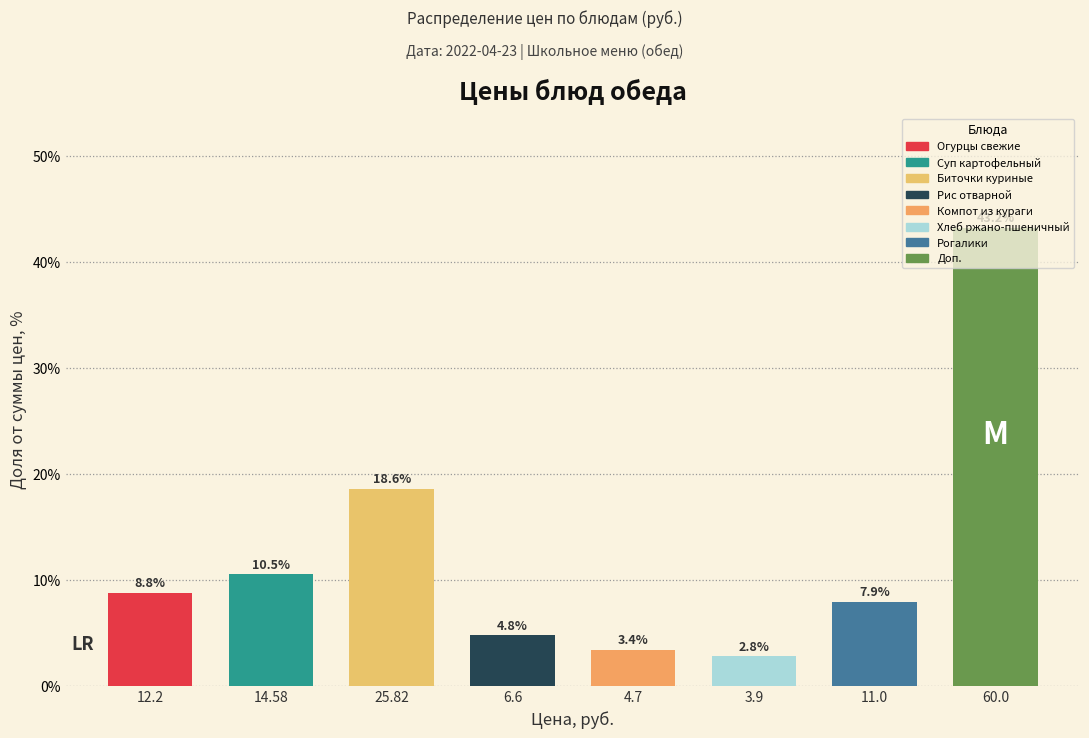

Rank the categories by value from highest to lowest.

60.0, 25.82, 14.58, 12.2, 11.0, 6.6, 4.7, 3.9